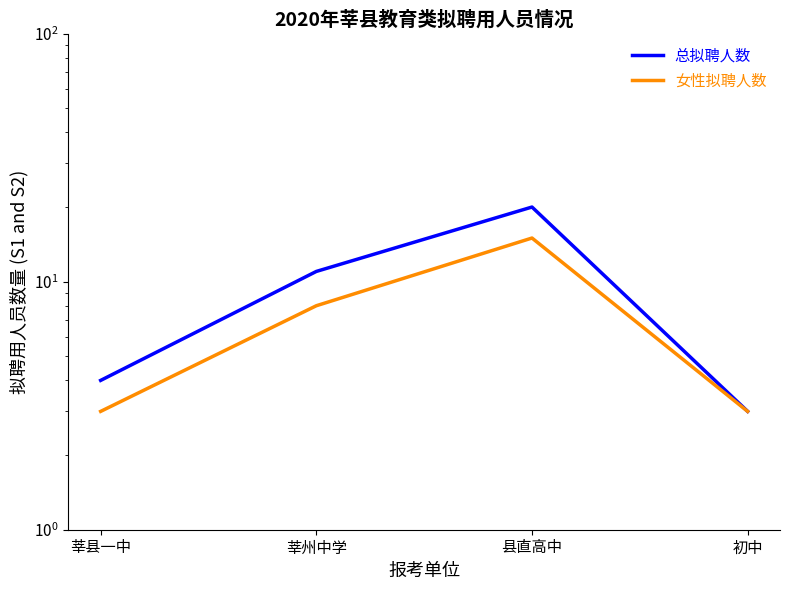

What is the label of the 4th point from the right?

莘县一中